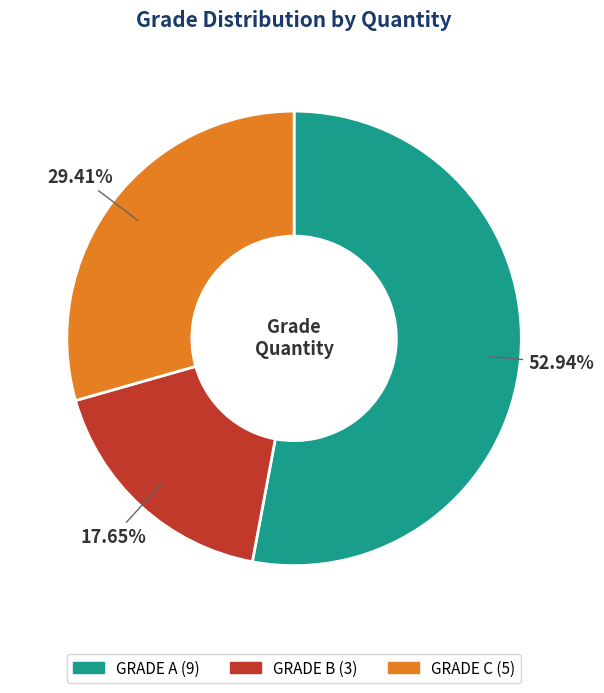

To the nearest percent, what portion does GRADE B represent?

18%